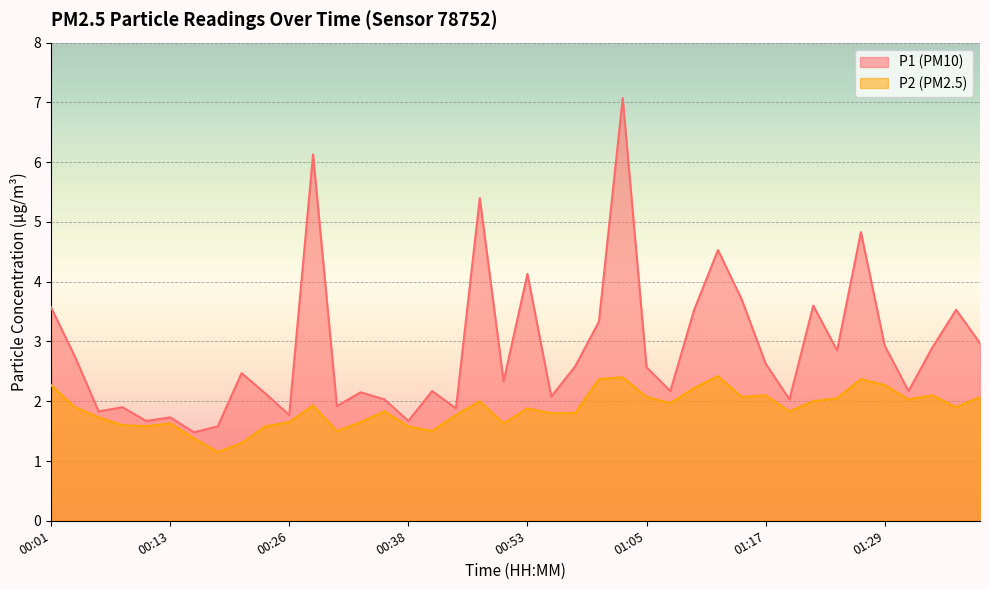

What are all the series names shown in the legend?

P1, P2